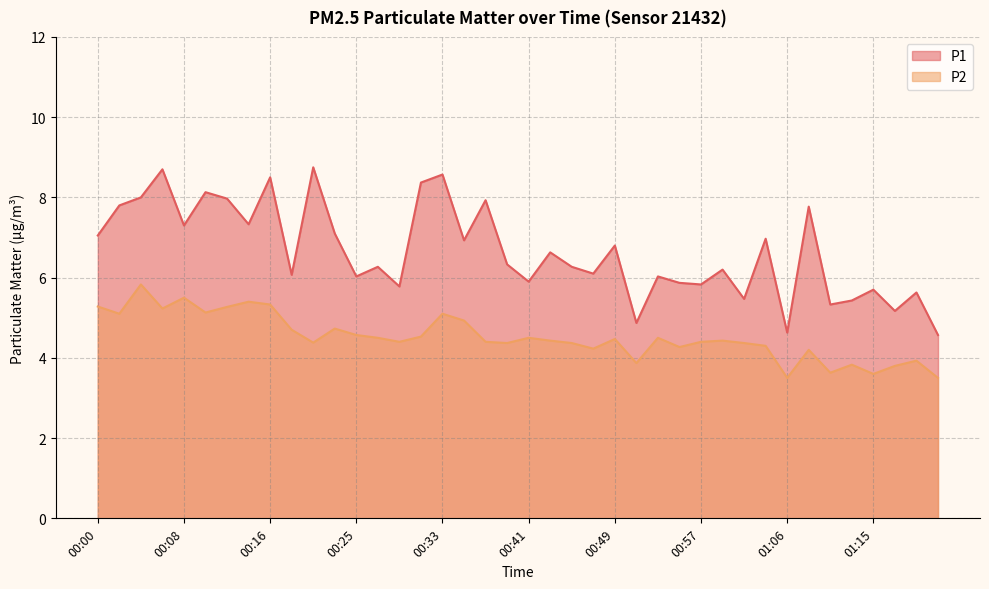

True or false: P2 and P1 cross at least once.

False